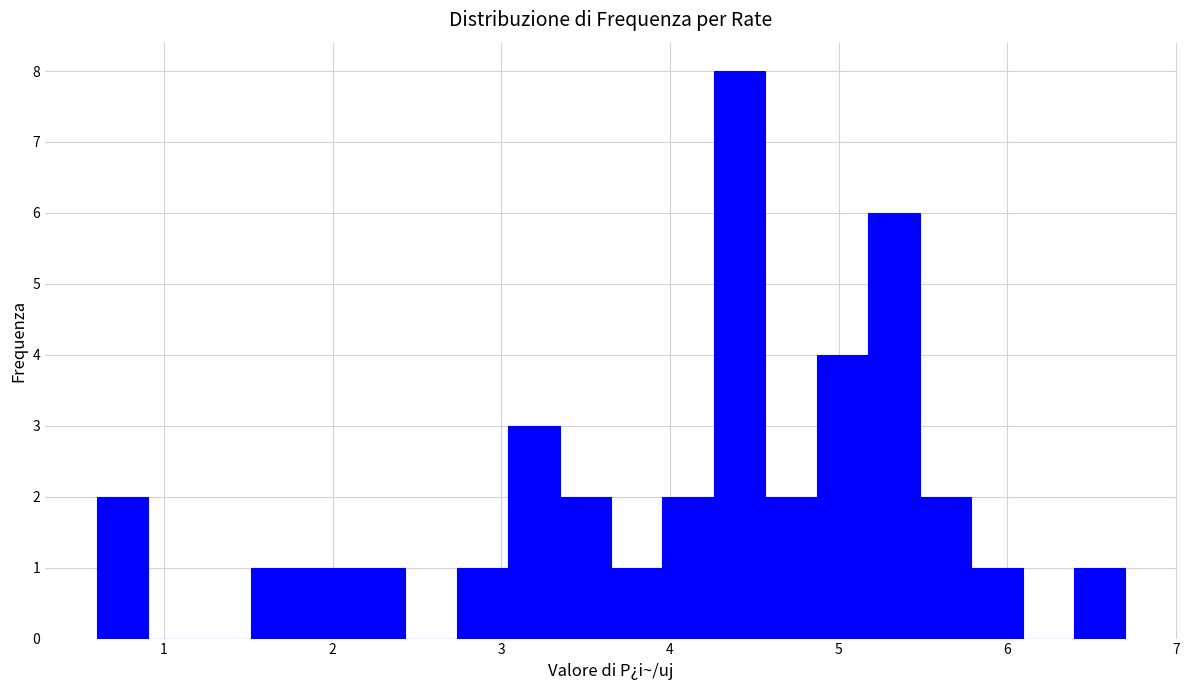

Around what value on the x-axis is the tallest bar? Give the approximate position of its centre, as read against the axis.

4.4